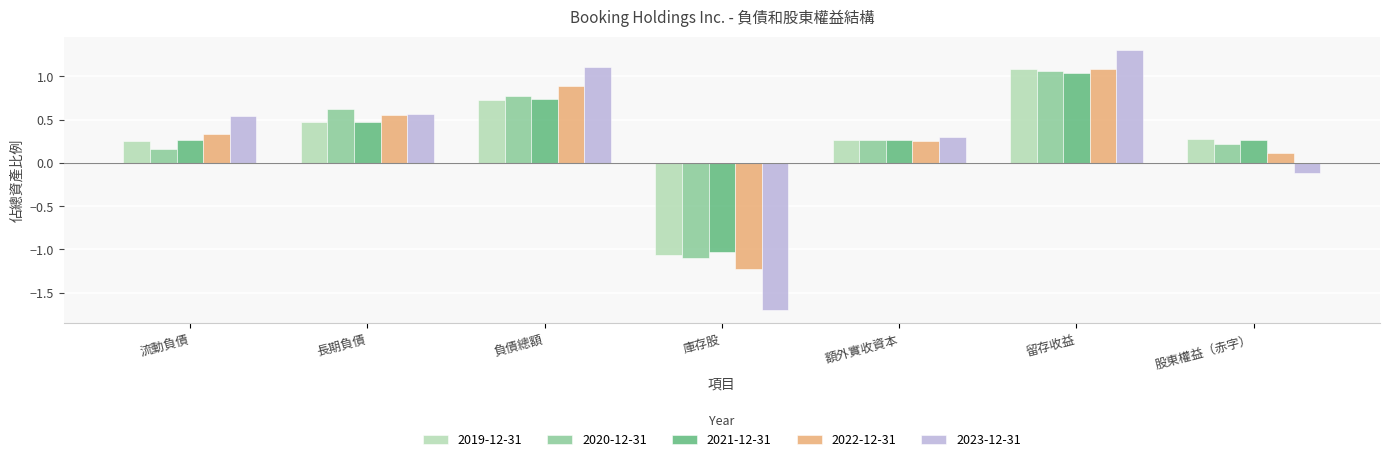

The value of 2020-12-31 at 長期負債 is 0.2. True or false?

False